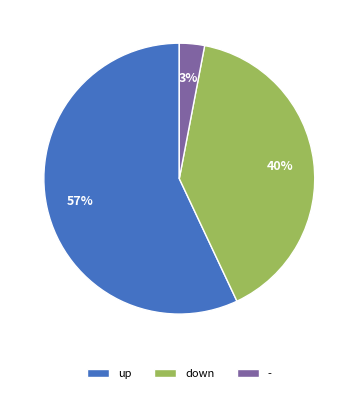

To the nearest percent, what is the combined percentage of down and up?

97%